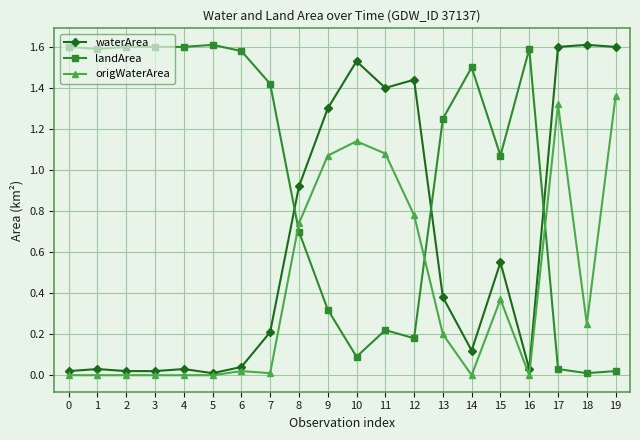

True or false: waterArea and landArea intersect in this chart.

True